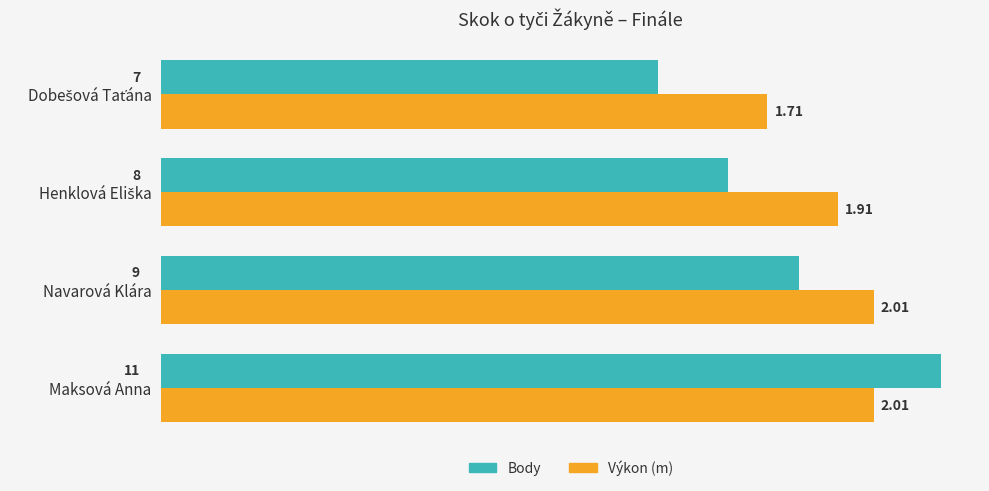

Which label corresponds to the largest value in the chart?

Maksová Anna